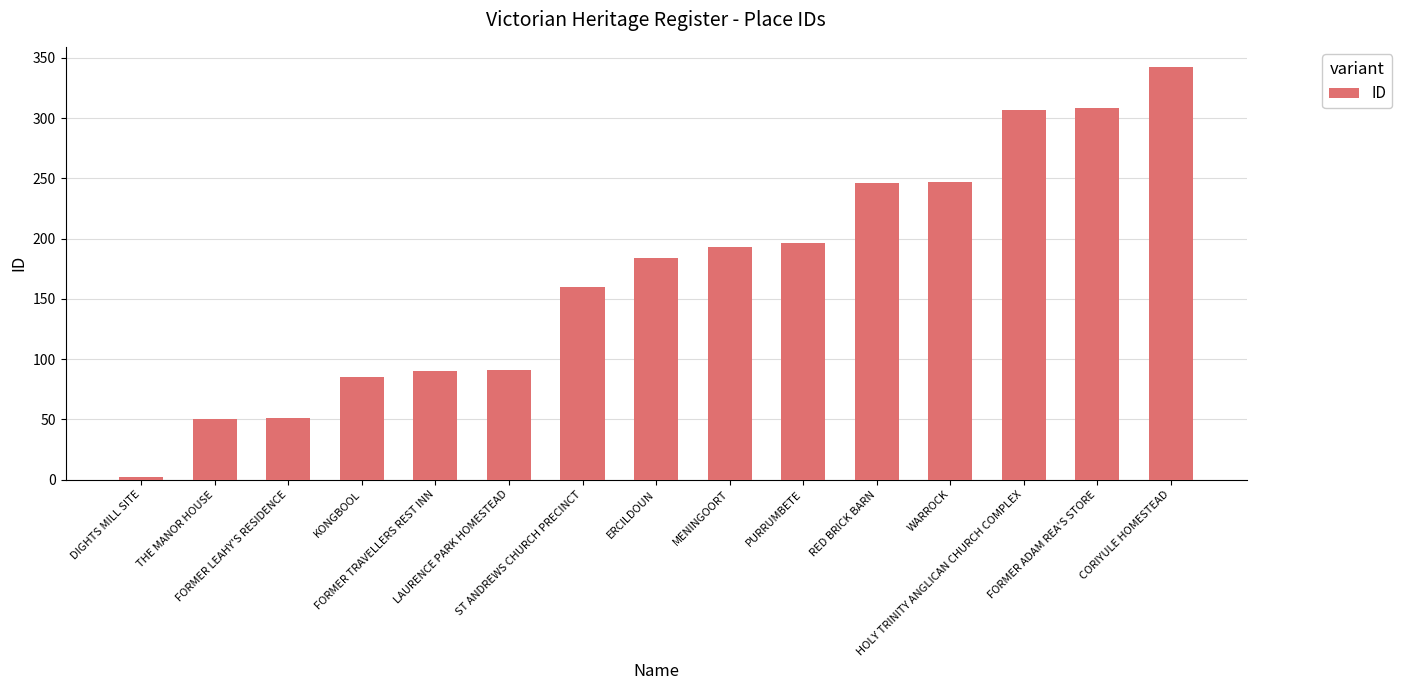

The value at LAURENCE PARK HOMESTEAD is 91. True or false?

True